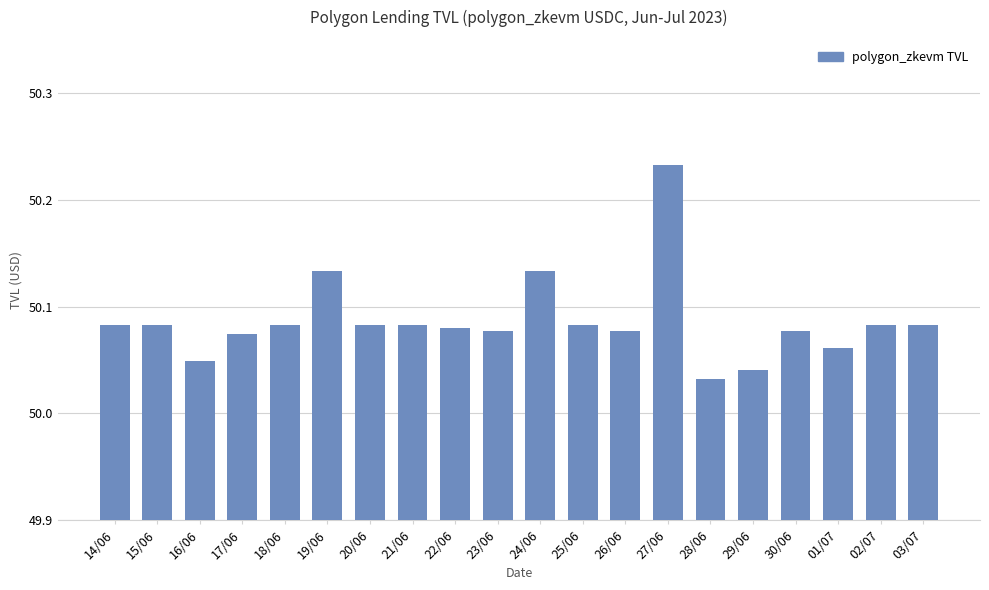

Approximately how many times larger is the value at 28/06 compared to 14/06?

1.0